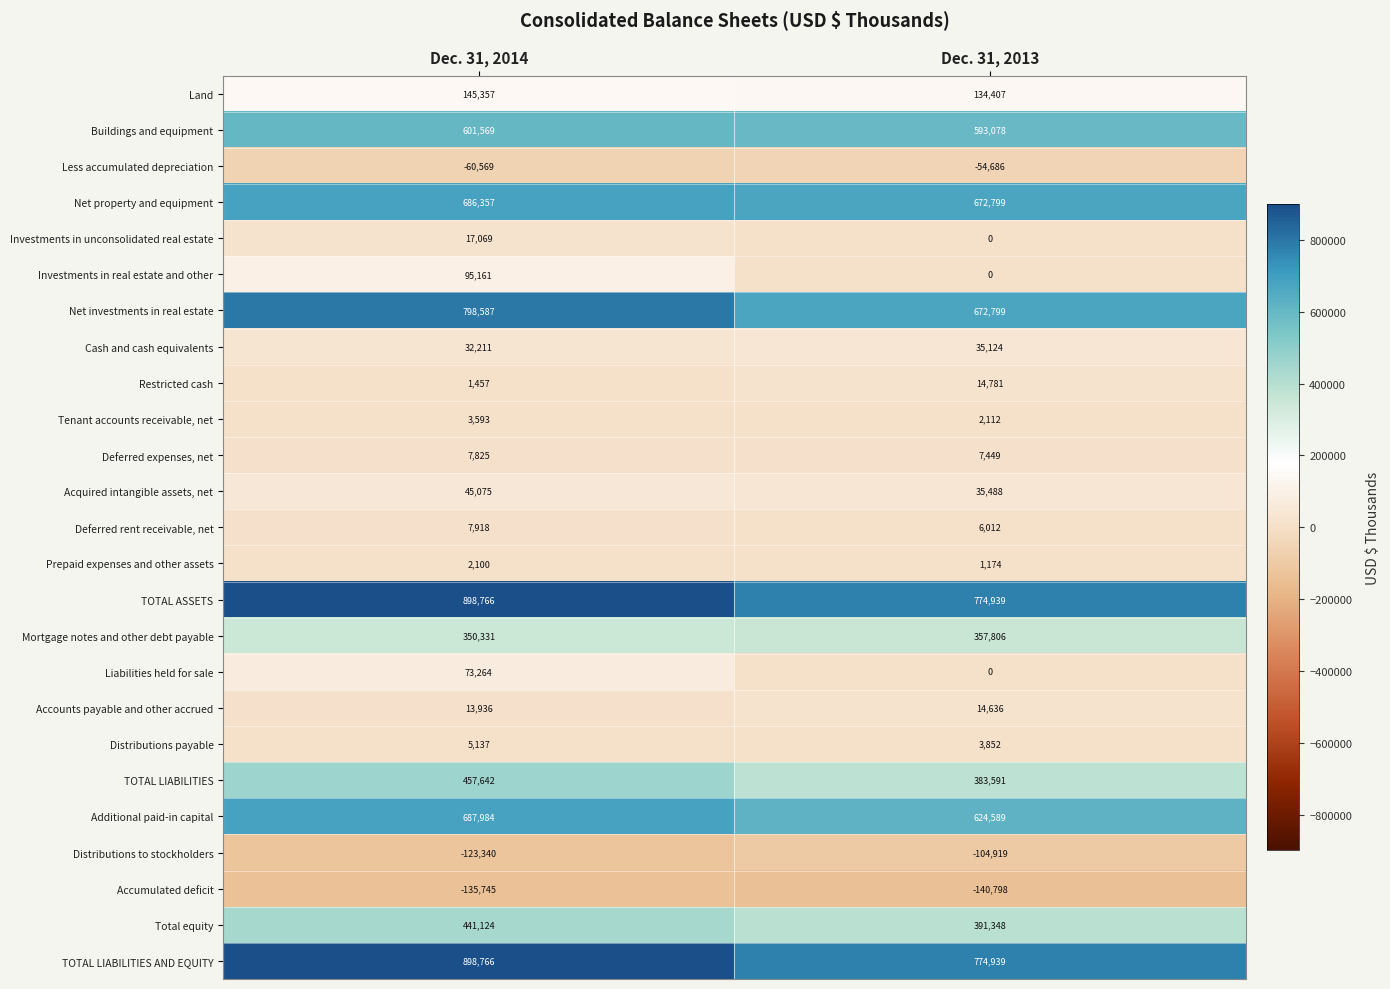

What is the difference between the maximum and minimum values in the Mortgage notes and other debt payable series?

7475